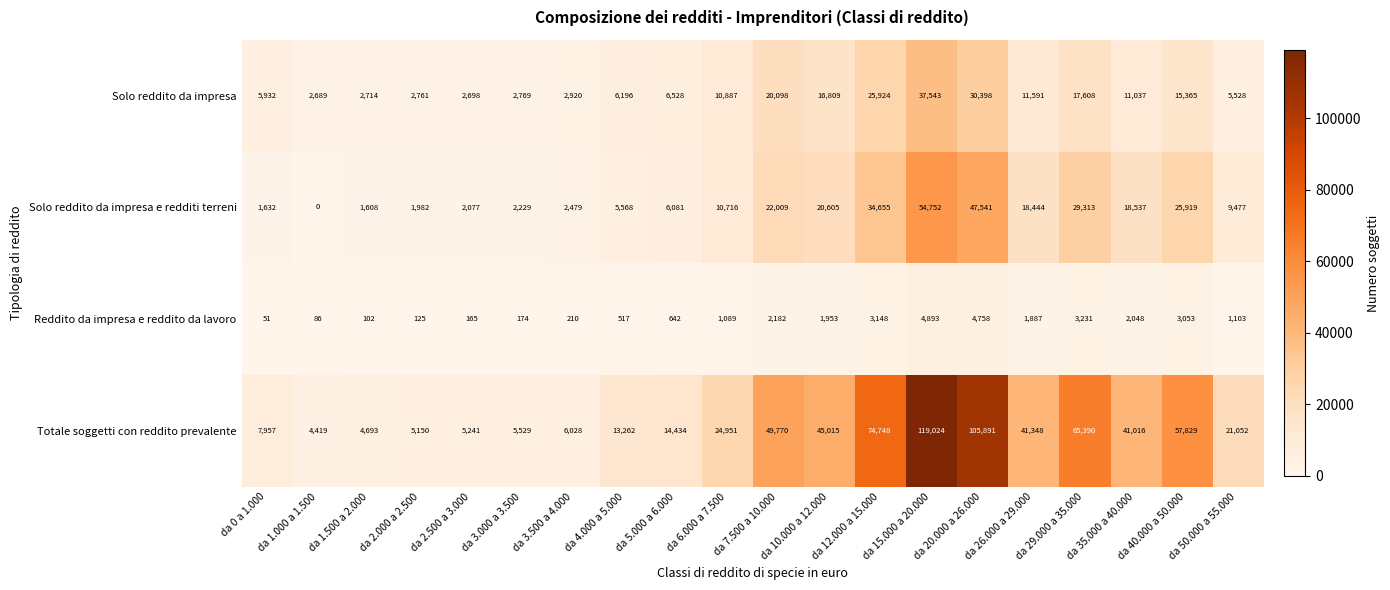

Rank the series by their maximum value, from highest to lowest.

Totale soggetti con reddito prevalente, Solo reddito da impresa e redditi terreni, Solo reddito da impresa, Reddito da impresa e reddito da lavoro